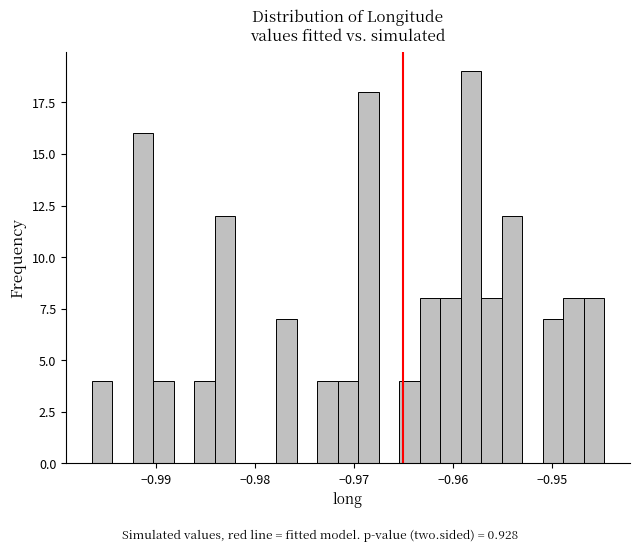

Around what value on the x-axis is the tallest bar? Give the approximate position of its centre, as read against the axis.

-0.958